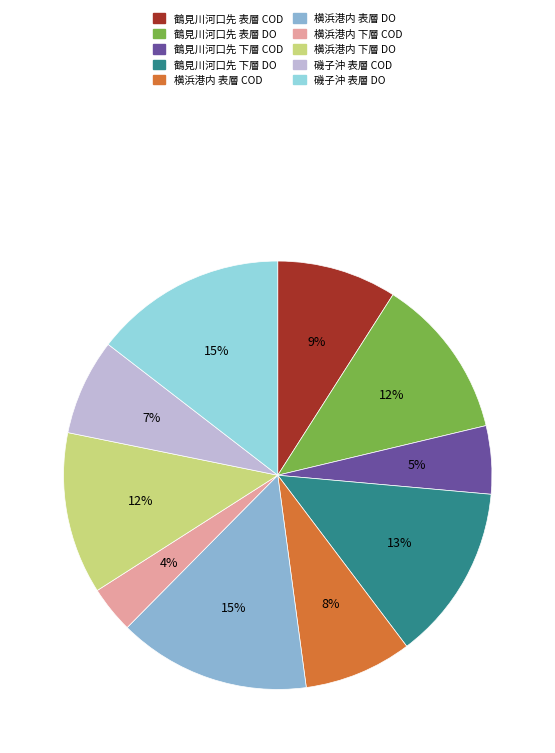

Does 磯子沖 表層 COD account for over 50% of the chart?

No